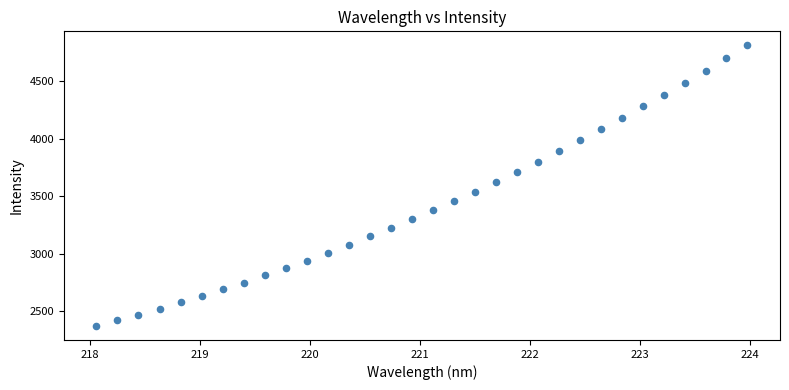

What is the range of X values (max minus min)?

5.9